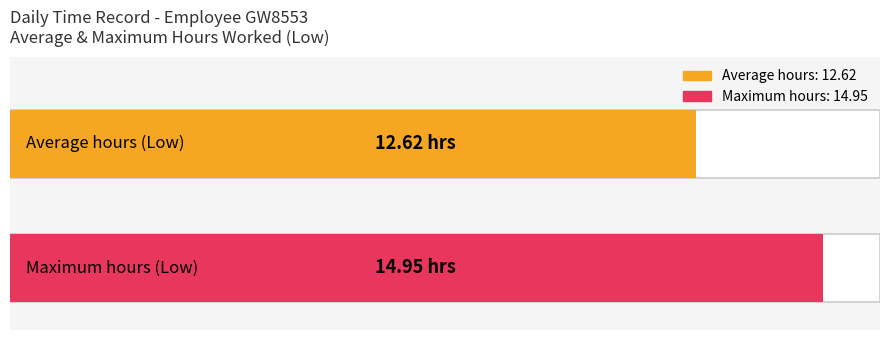

What is the greatest value displayed?

14.9